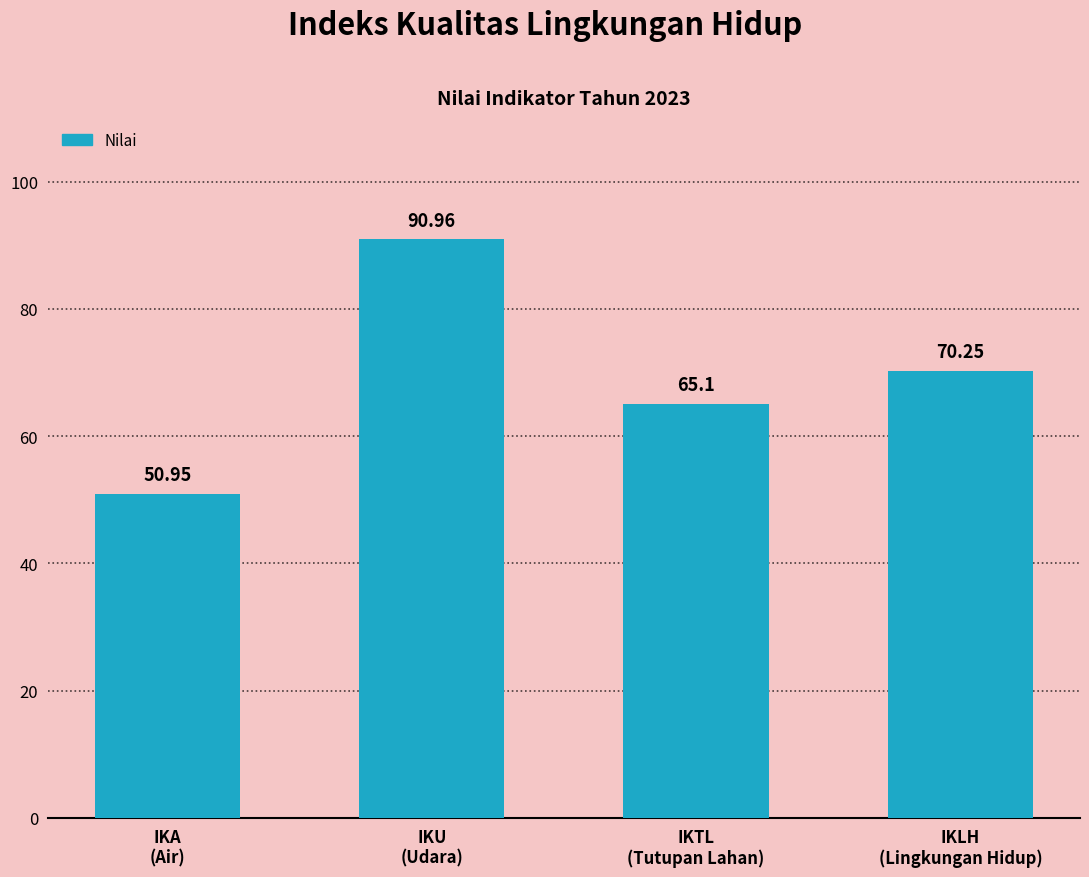

What is the label of the 1st bar from the left?

IKA
(Air)